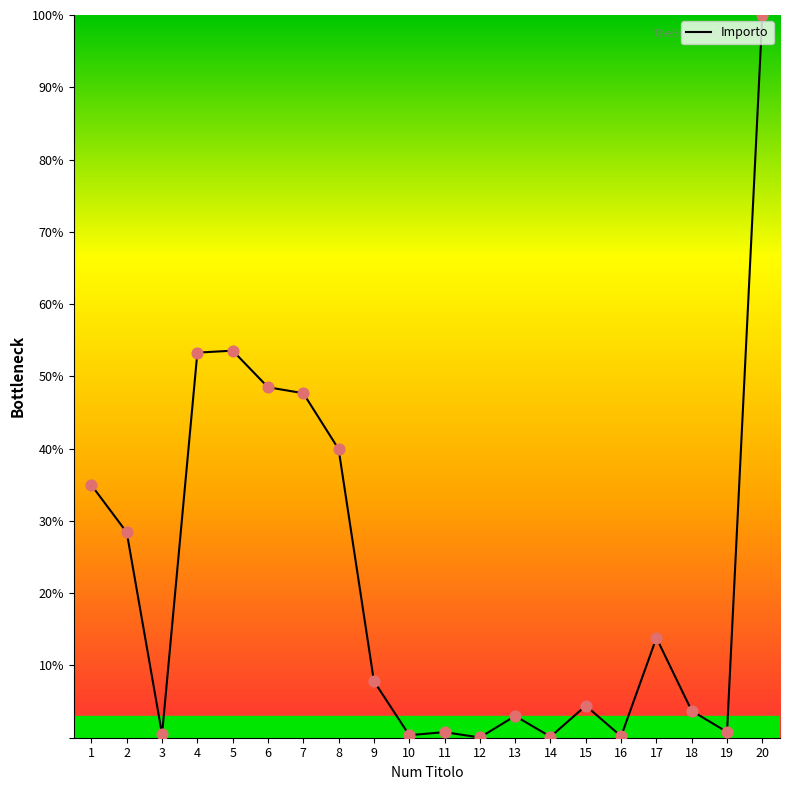

Which has a higher value, 5 or 7?

5